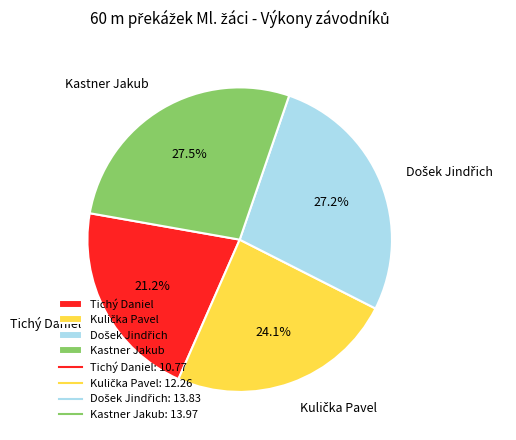

Is there a majority slice in this chart?

No